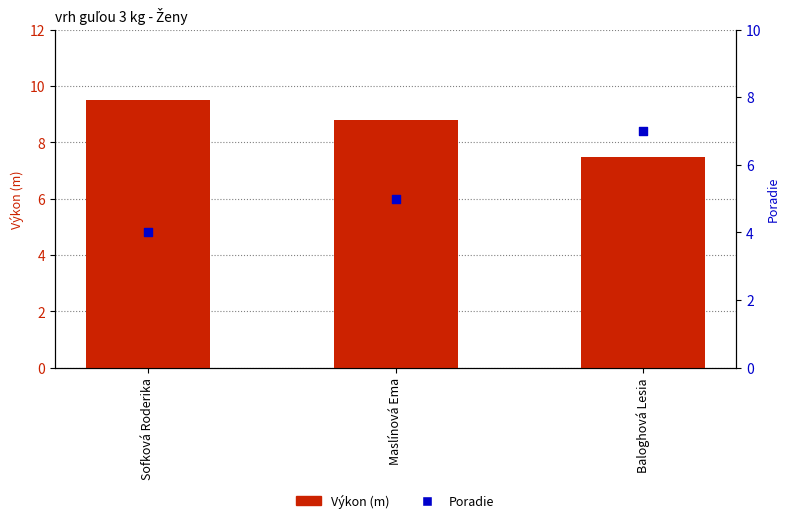

Which series has the largest Y range (max minus min)?

Poradie